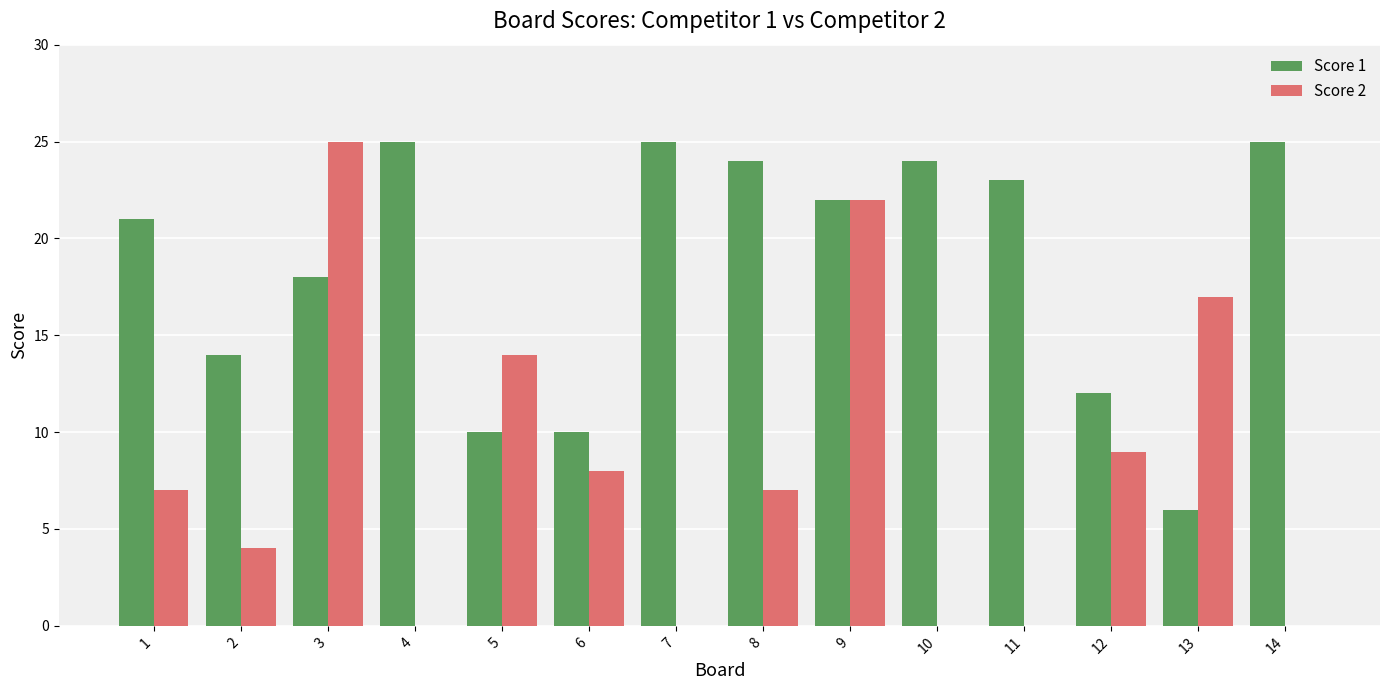

How many distinct data groups are displayed?

2